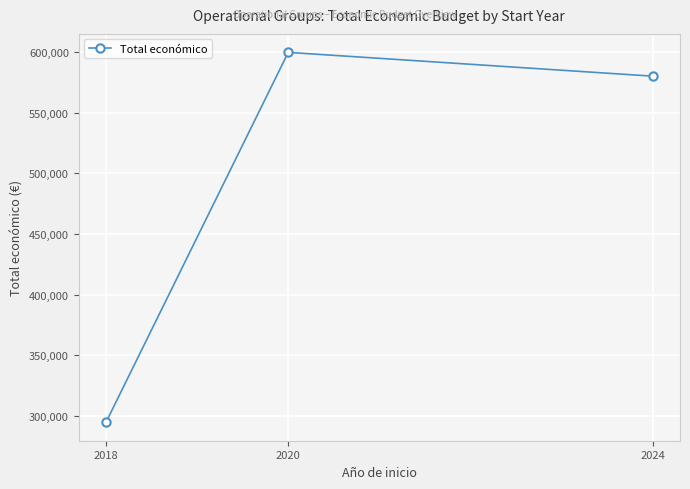

Which has a higher value, 2018 or 2020?

2020